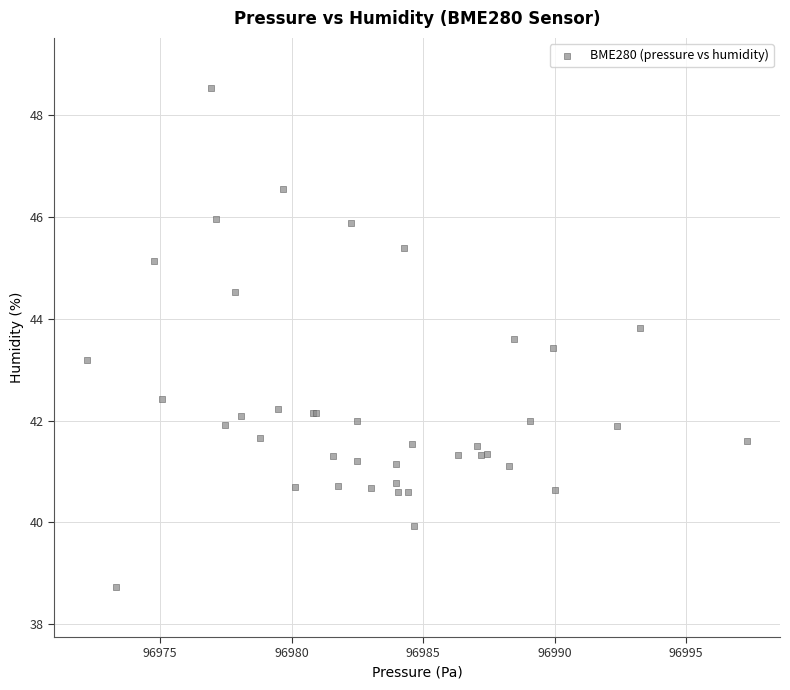

What Y value in the scatter plot is closest to 43?

43.2